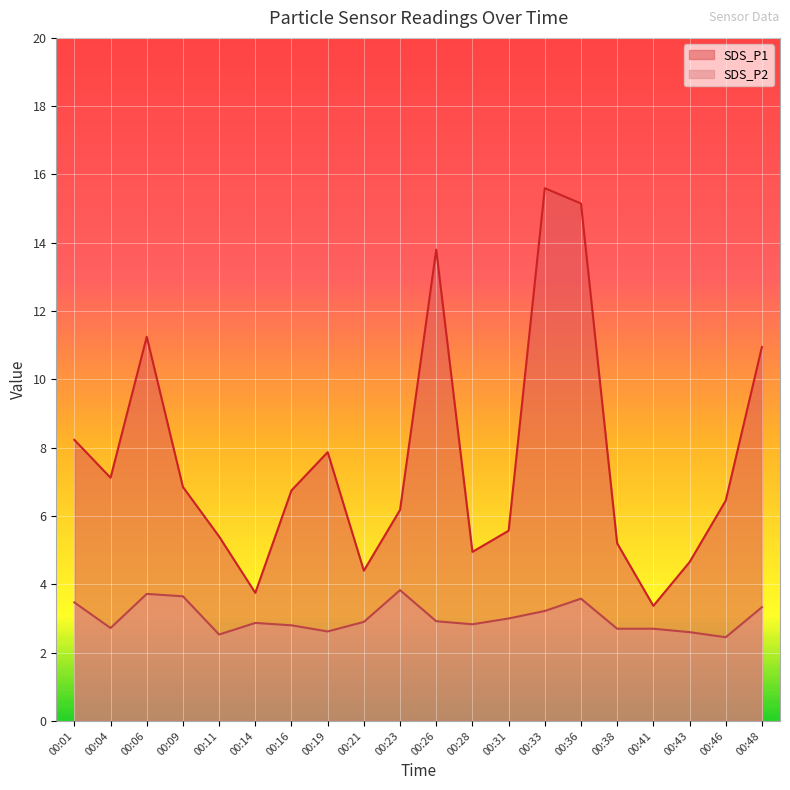

Is it true that SDS_P1 equals 3.8 at 00:14?

True